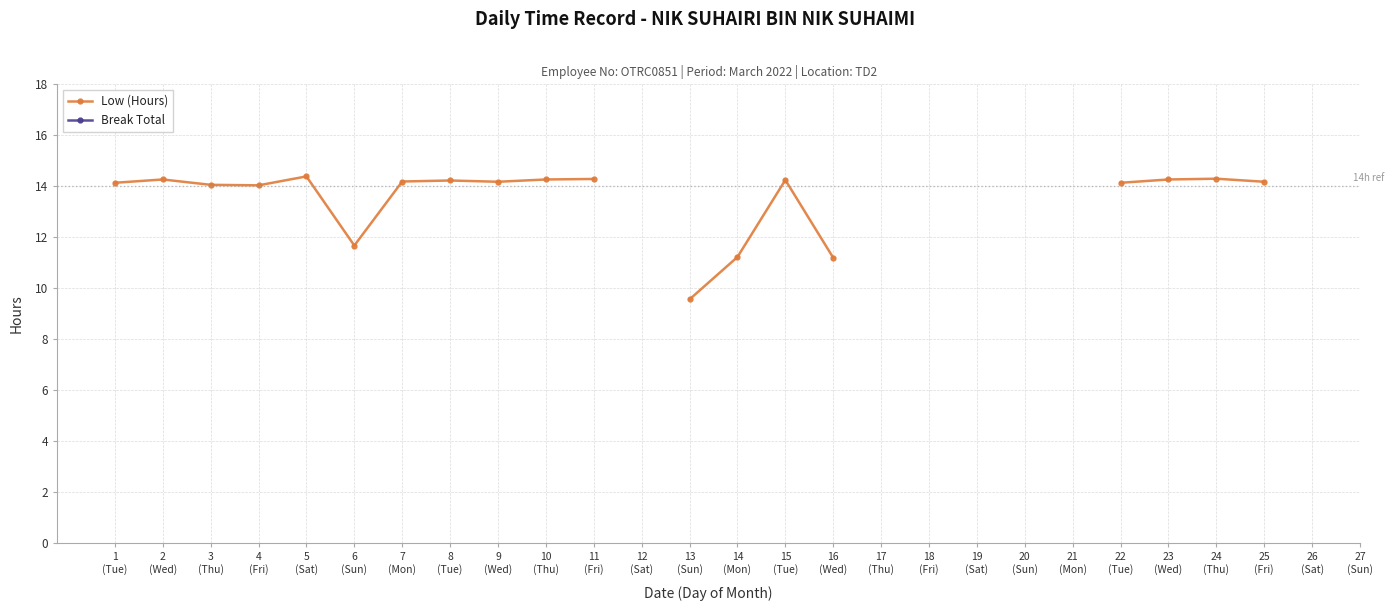

What is the minimum value shown in the chart?

9.6